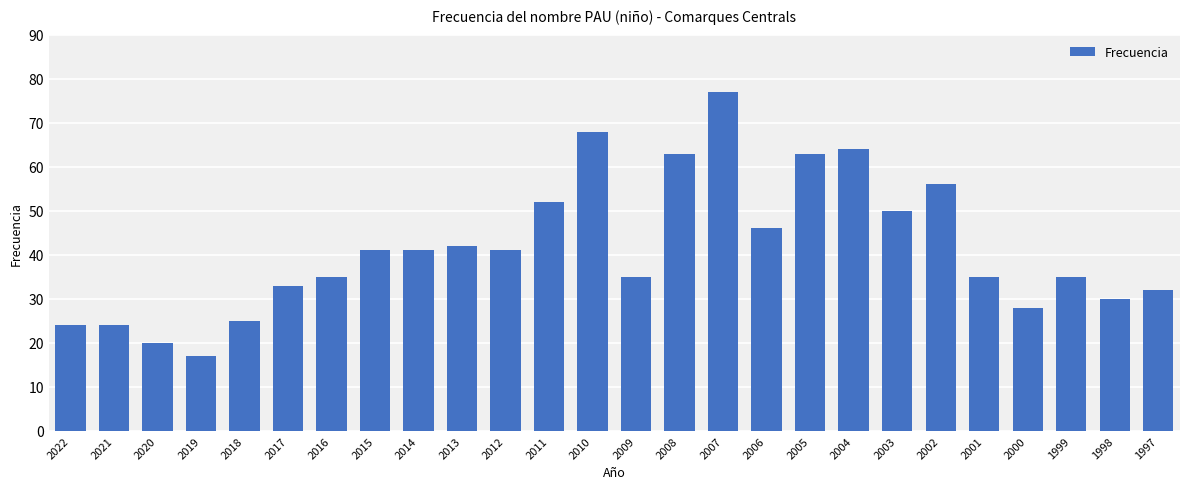

Read the value at 2003, to the nearest 10.

50